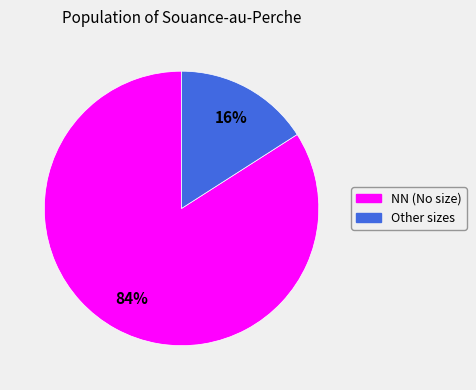

To the nearest percent, what is the average slice percentage?

50%